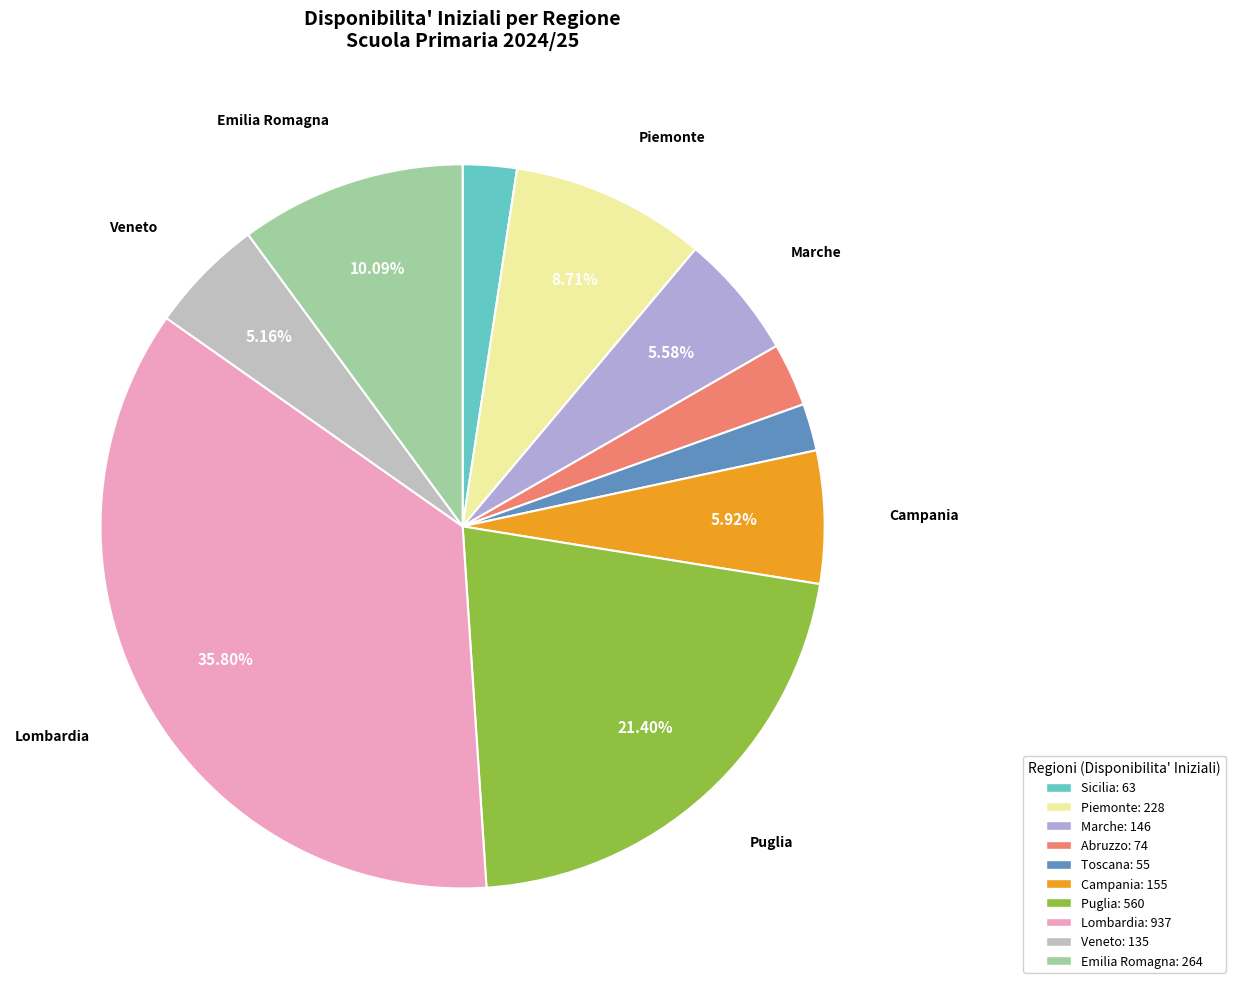

Is there any slice that represents more than half of the pie?

No